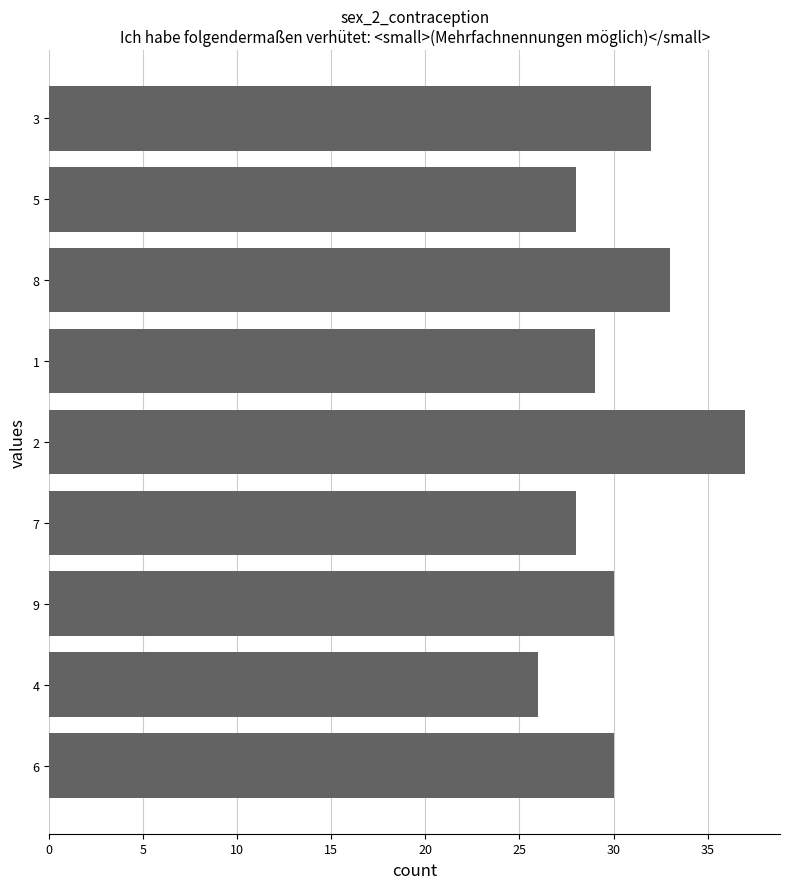

What is the sum of the values at 1 and 2?

66